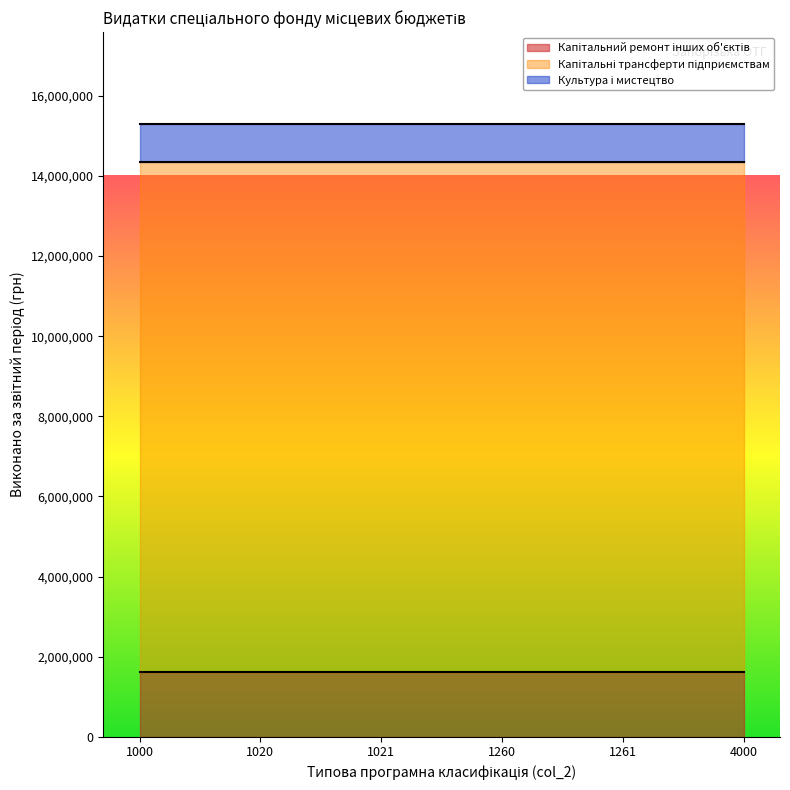

How many lines are shown in the chart?

3